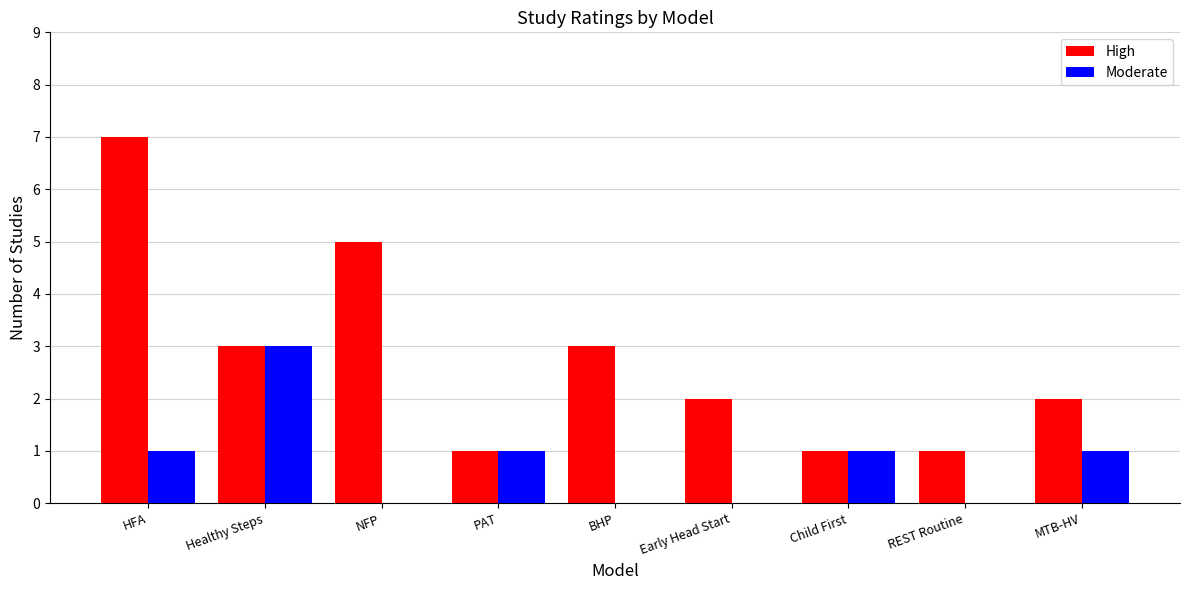

What is the sum of the High values at Healthy Steps and REST Routine?

4